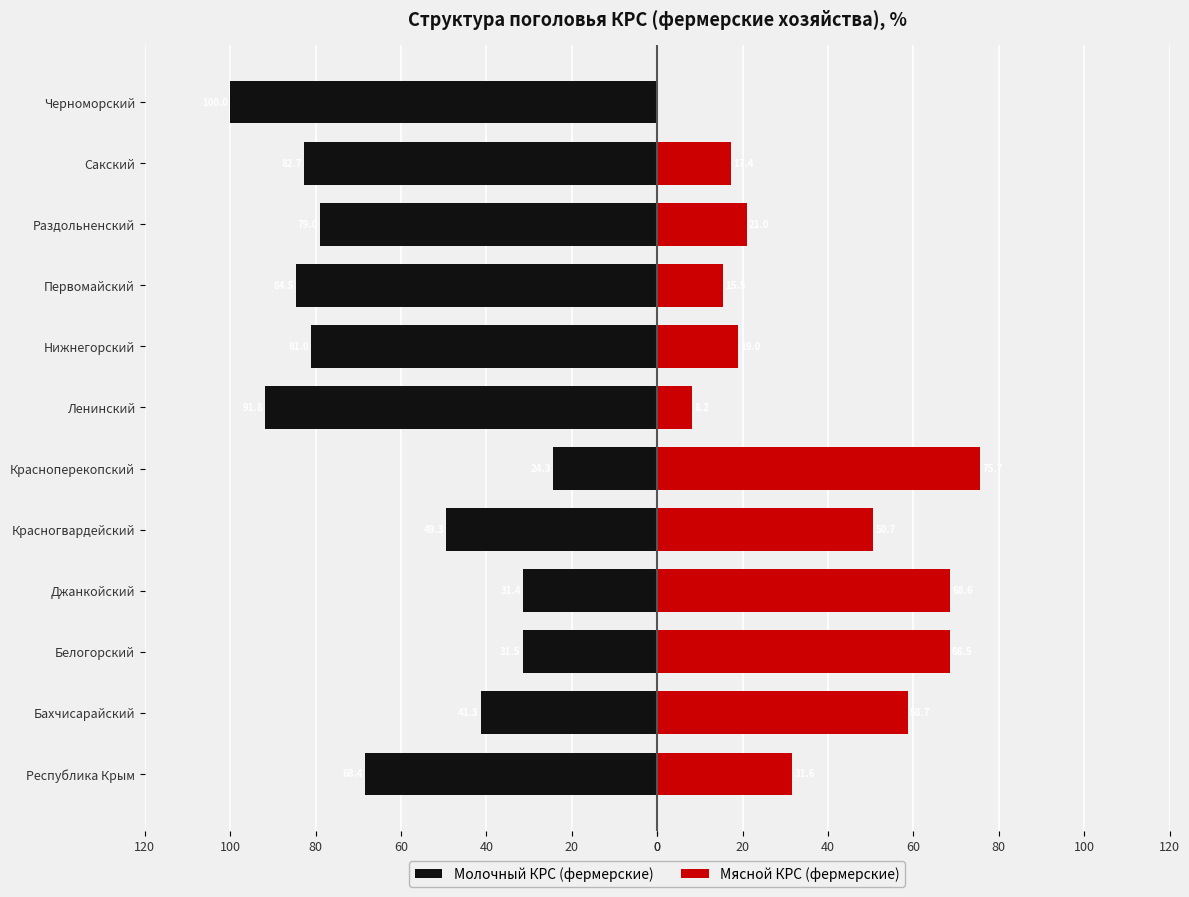

What is the minimum value for Молочный КРС (фермерские)?

-100.0